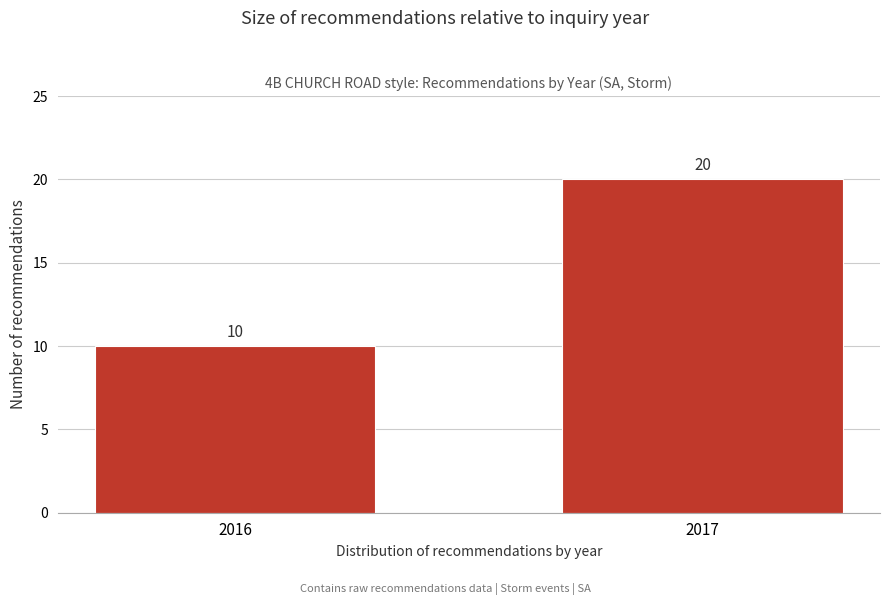

Reading left to right, list all the values displayed in this chart.

2016=10	2017=20